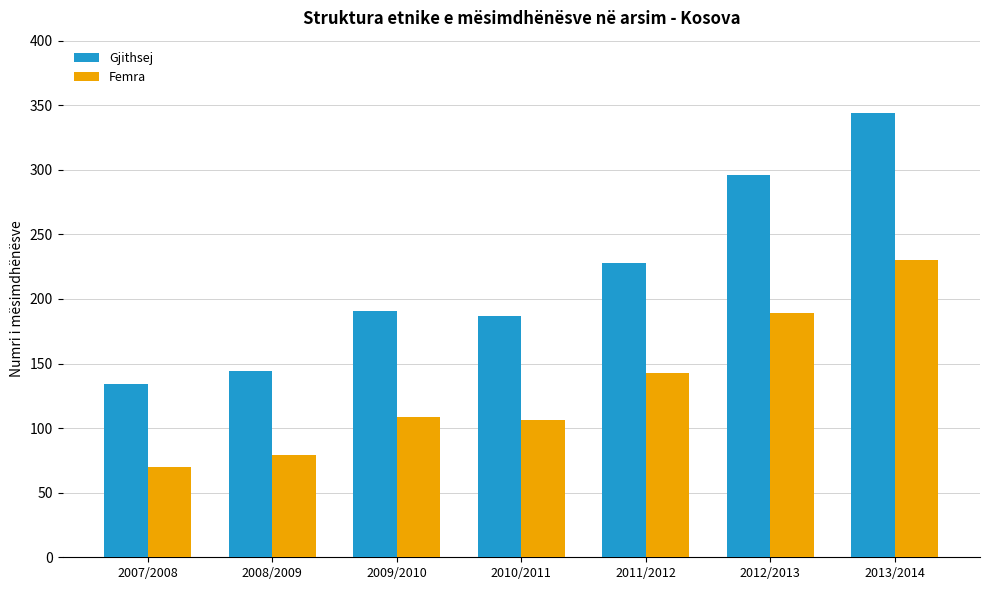

At 2011/2012, list the series in order from smallest to largest.

Femra, Gjithsej